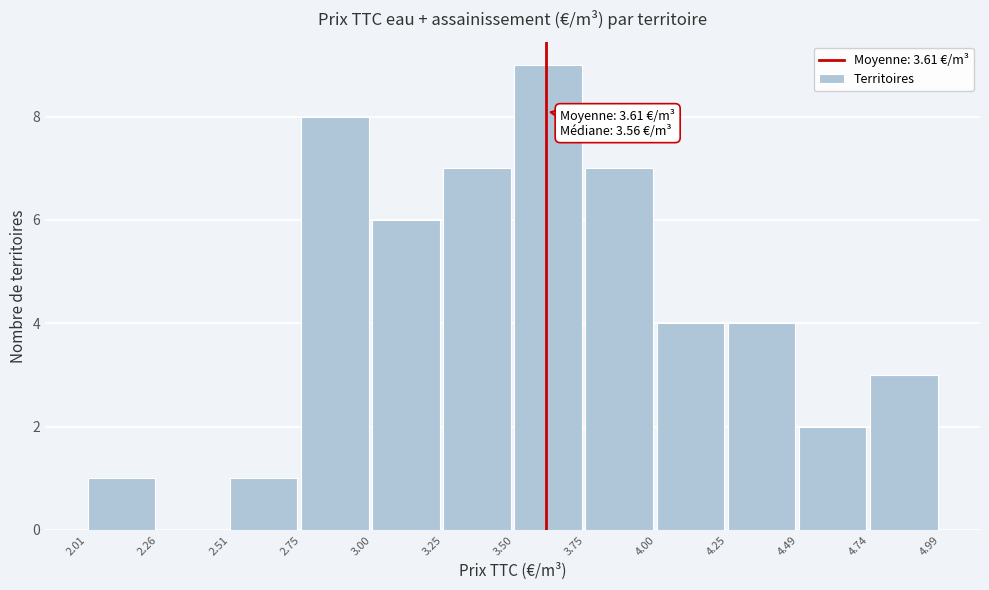

Over which range of the x-axis is the bar tallest?

3.50 to 3.75